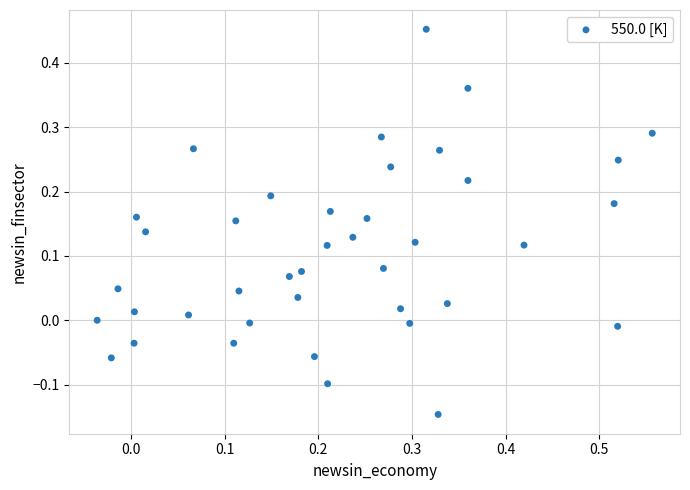

What is the range of X values (max minus min)?

0.6